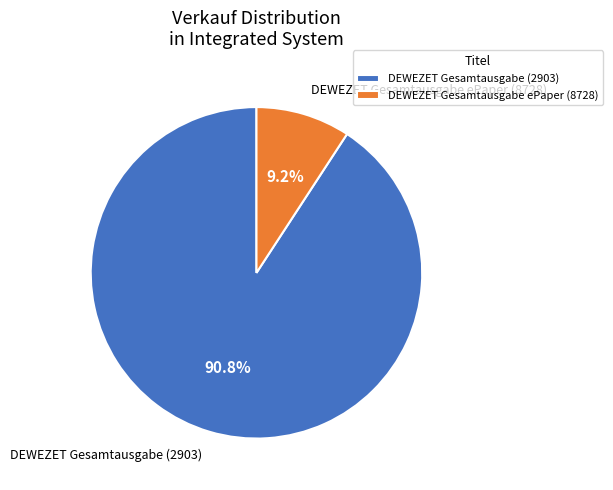

Rank the categories by value from lowest to highest.

DEWEZET Gesamtausgabe ePaper (8728), DEWEZET Gesamtausgabe (2903)